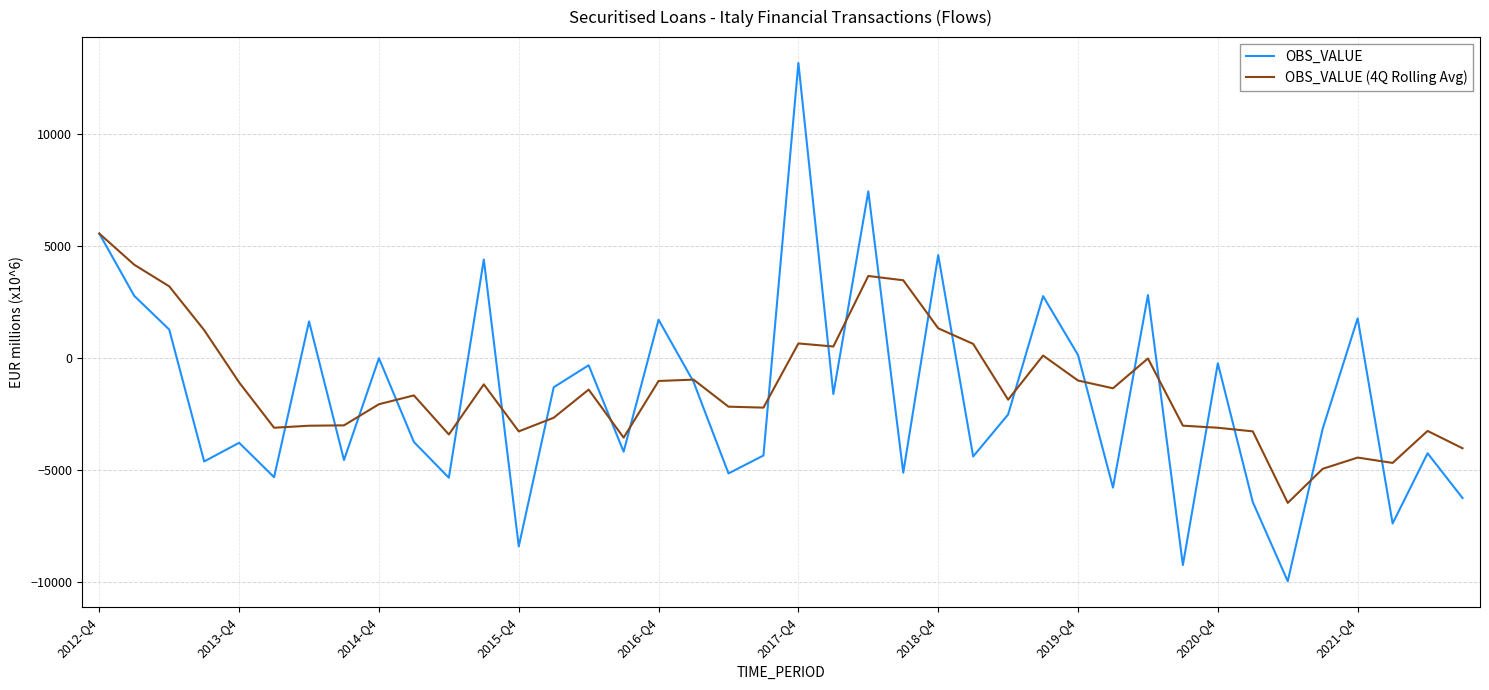

Which series has the largest range (max minus min)?

OBS_VALUE